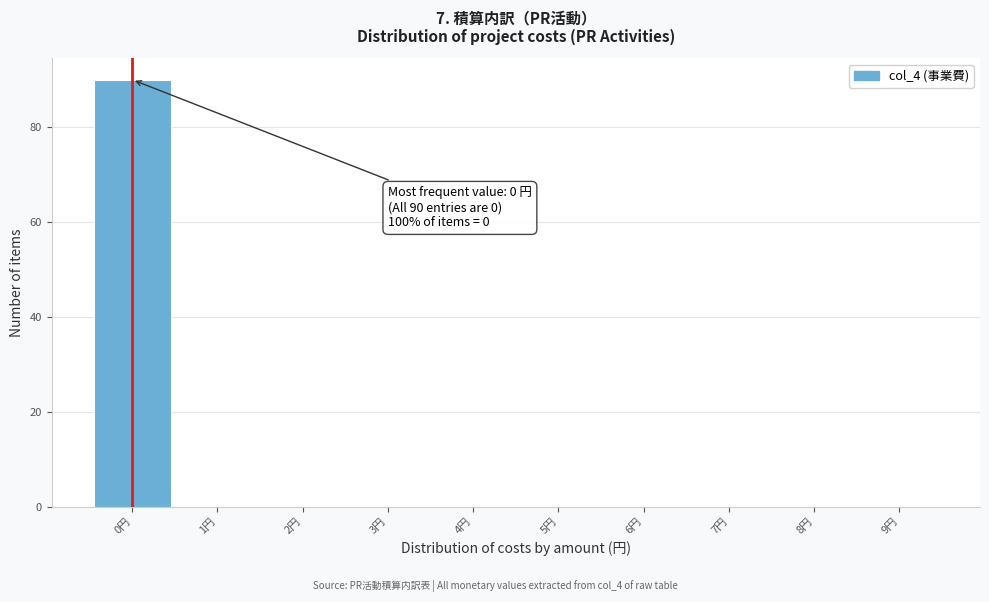

Which range on the x-axis has the tallest bar?

-0.5 to 0.5